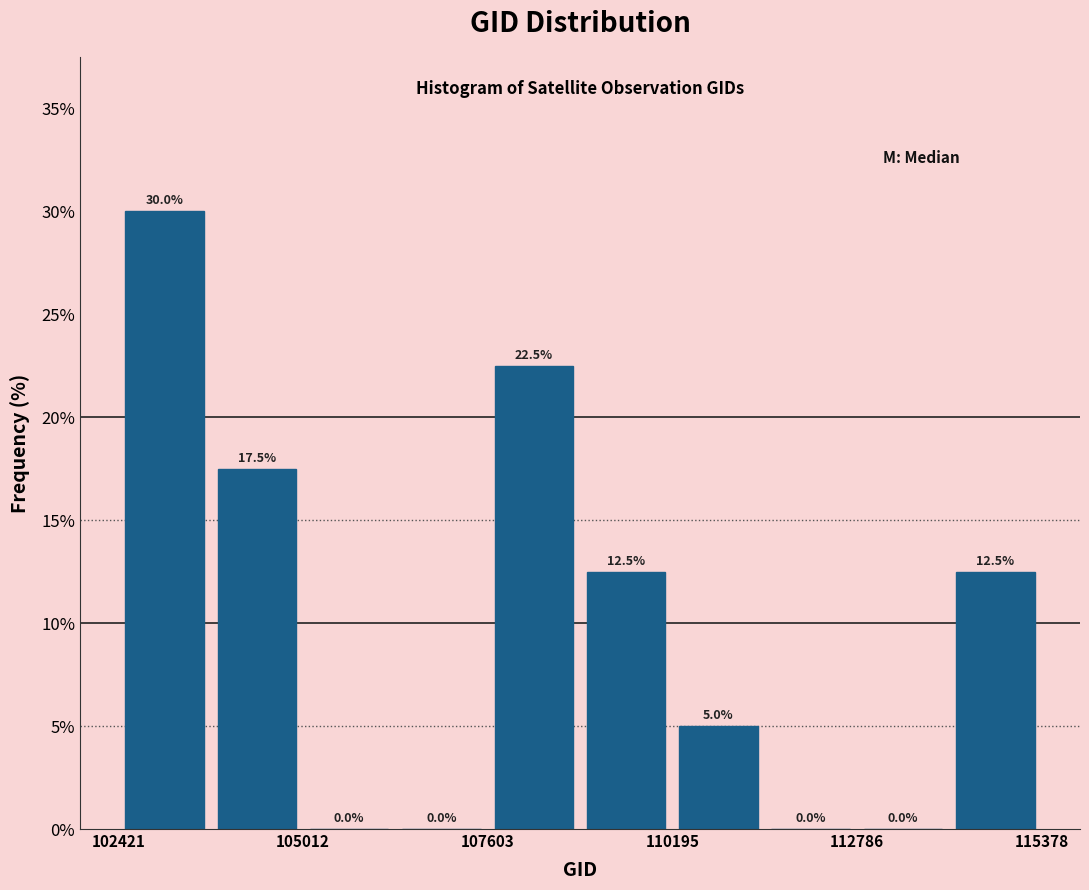

Around what value on the x-axis is the tallest bar? Give the approximate position of its centre, as read against the axis.

103000